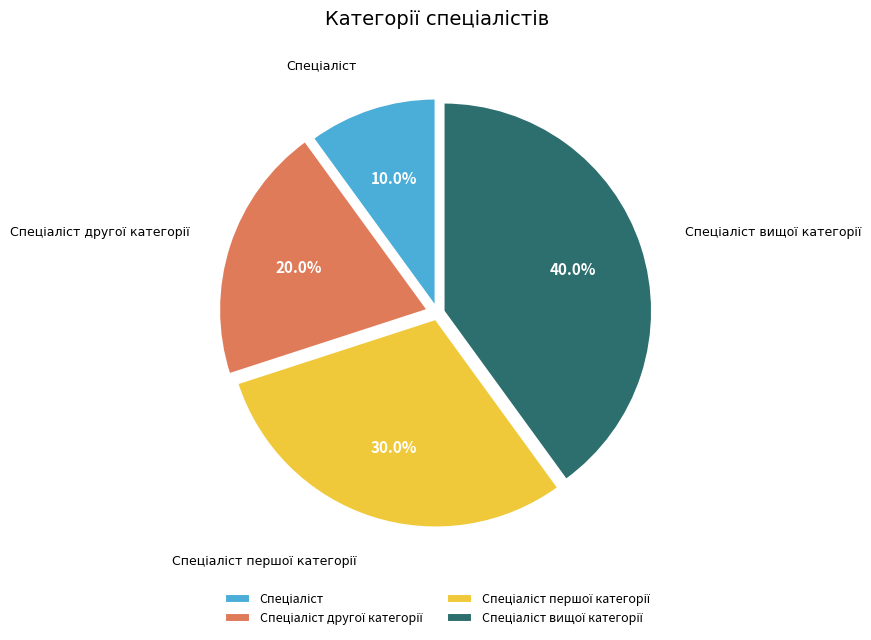

Is there any slice that represents more than half of the pie?

No